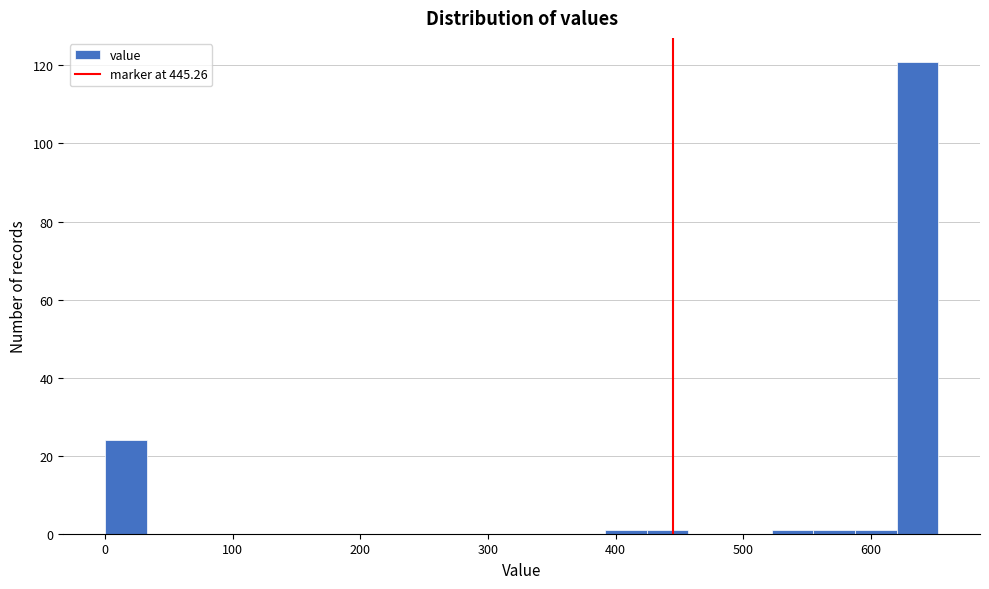

Around what value on the x-axis is the tallest bar? Give the approximate position of its centre, as read against the axis.

640